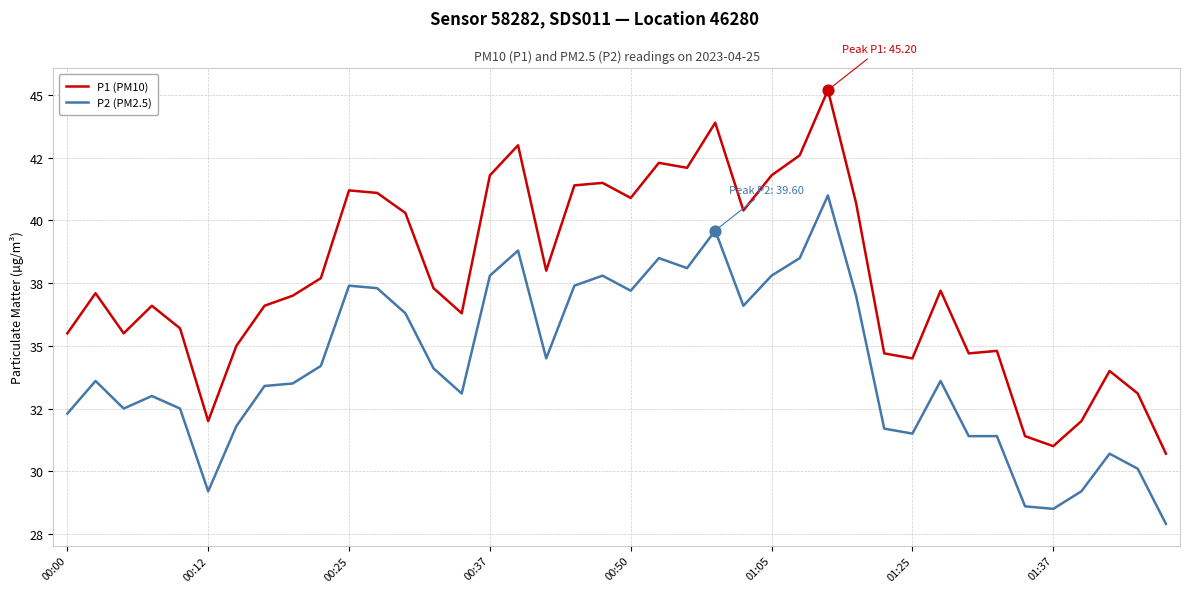

Which series has the largest total across all categories?

P1 (PM10)